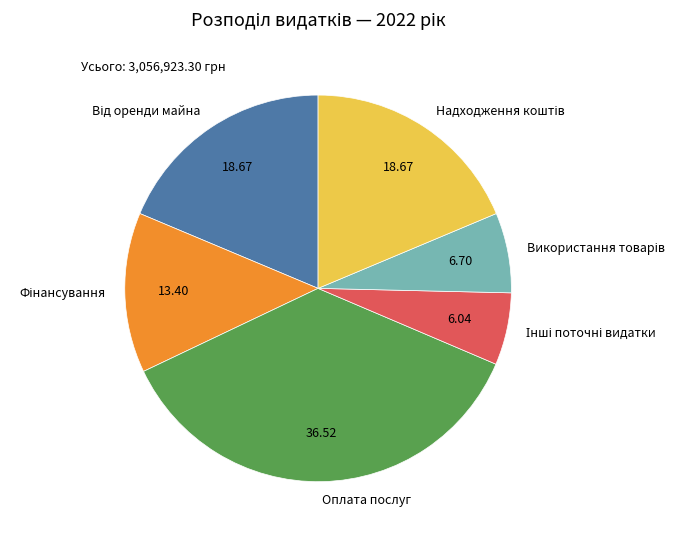

What is the largest slice in the pie chart?

Оплата послуг